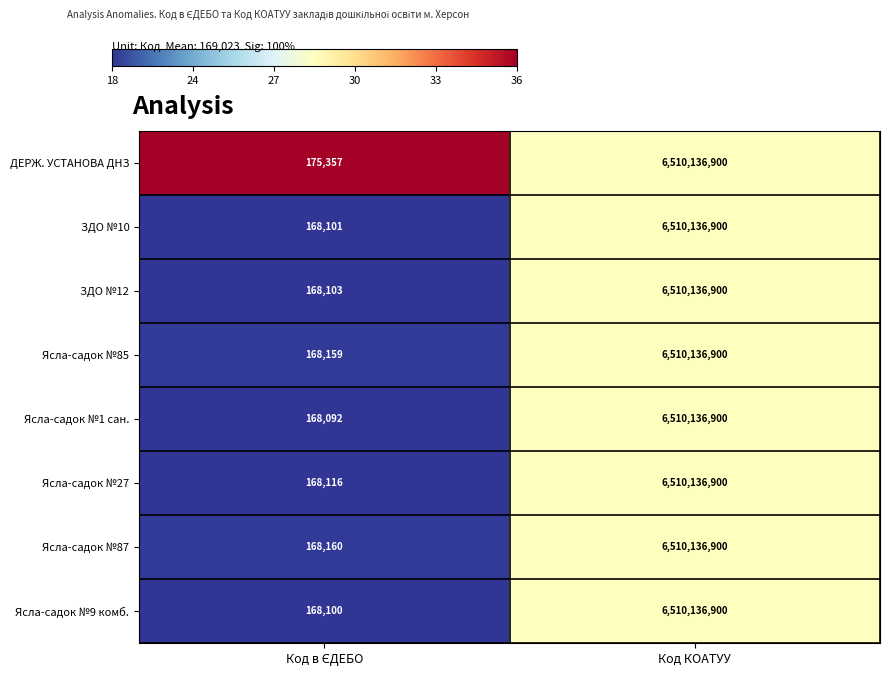

What is the greatest value displayed?

6510136900